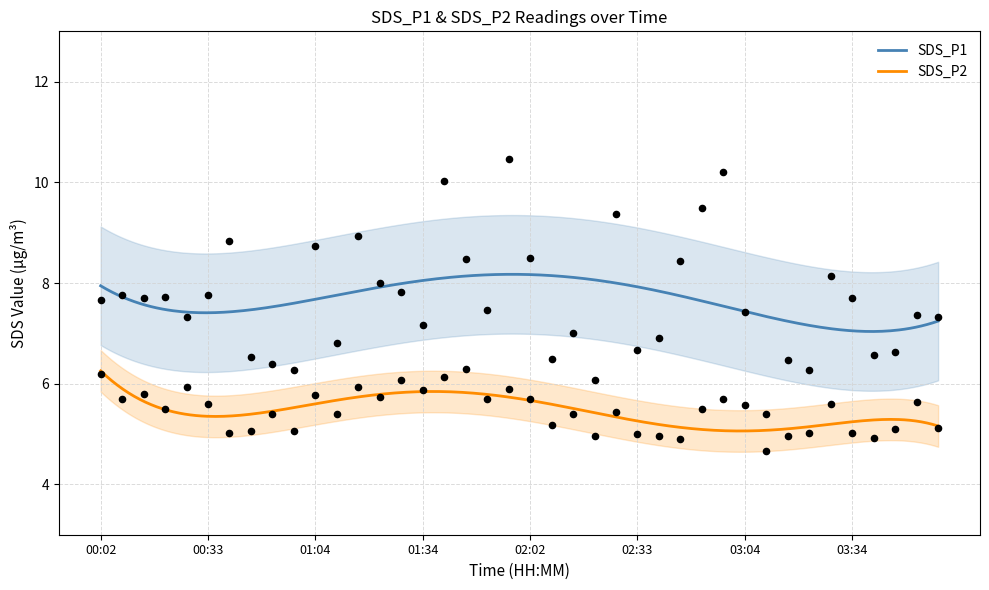

Which series has the widest spread of Y values?

SDS_P1